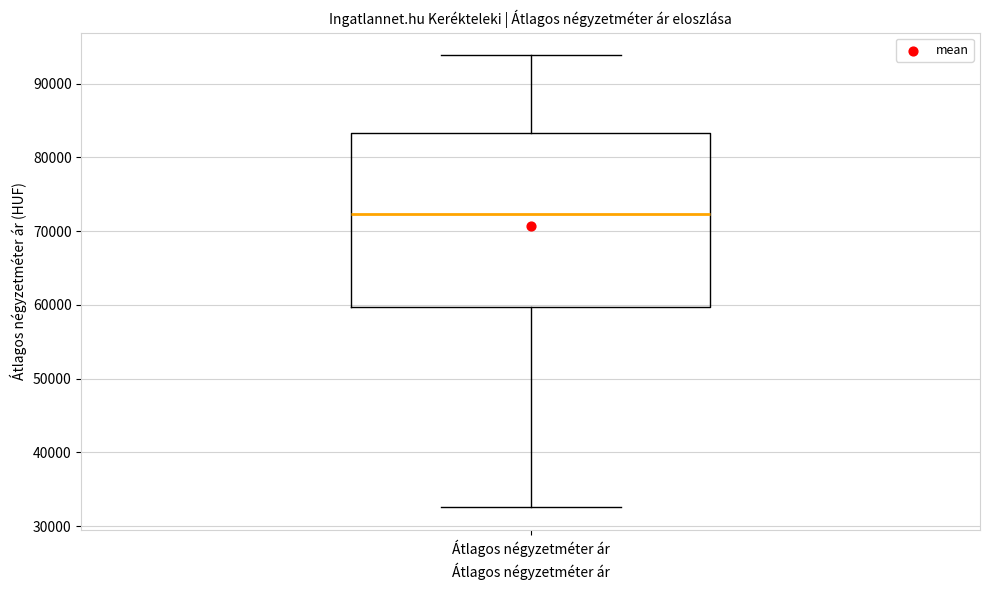

Transcribe this box plot: give where the median line is, the range the box spans, and where the two whiskers end, as read against the y-axis. The values are not printed on the chart, so give them approximately, as read against the axis.

median 72000, box 60000 to 83000, whiskers 33000 to 94000